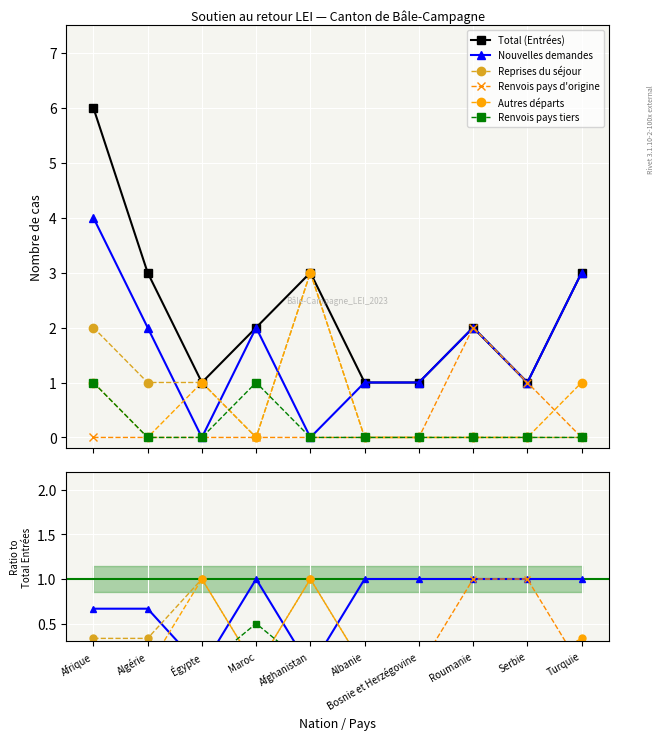

Which series changed the most between Algérie and Albanie?

Total (Entrées)